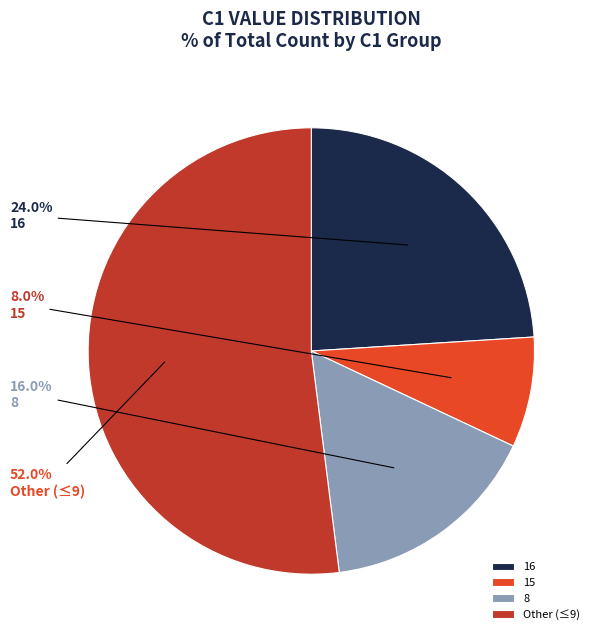

Which has a higher value, 16 or Other (≤9)?

Other (≤9)